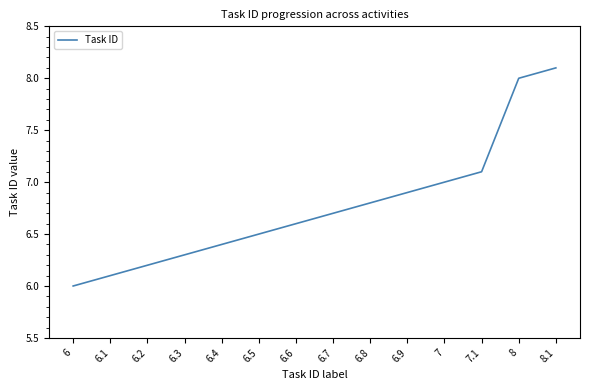

What position from the left is 8.1?

14